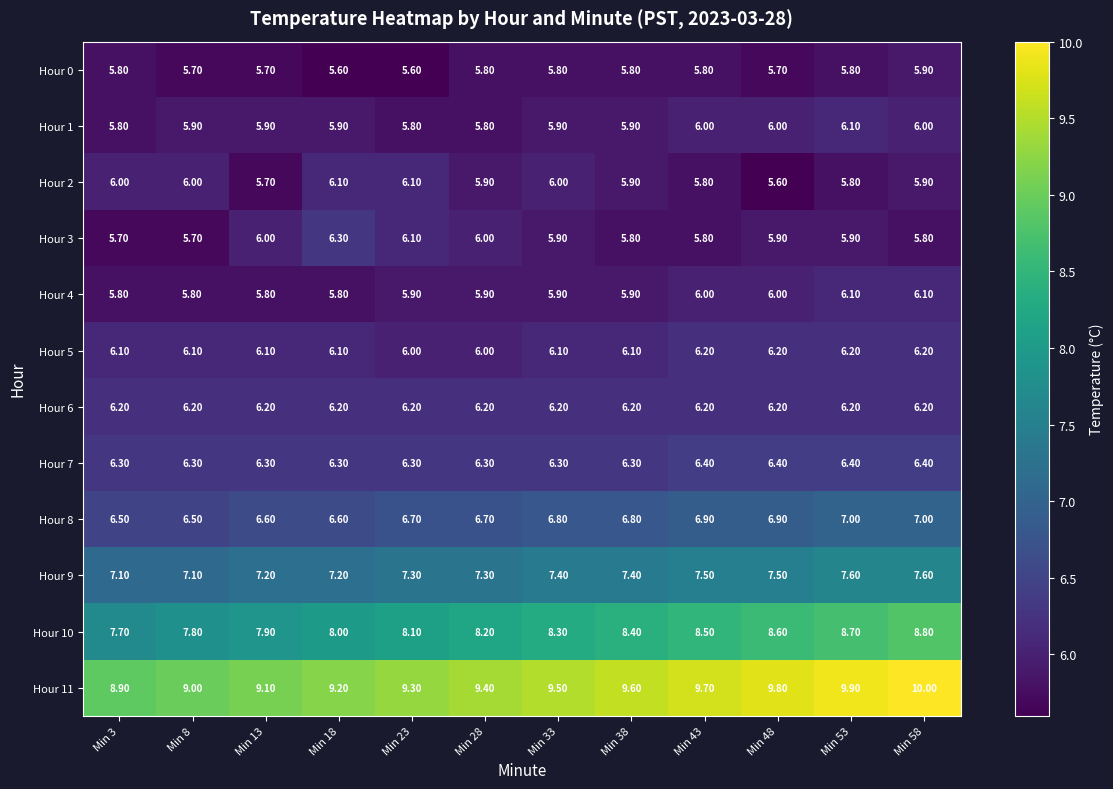

At how many categories does at least one series exceed 6?

12